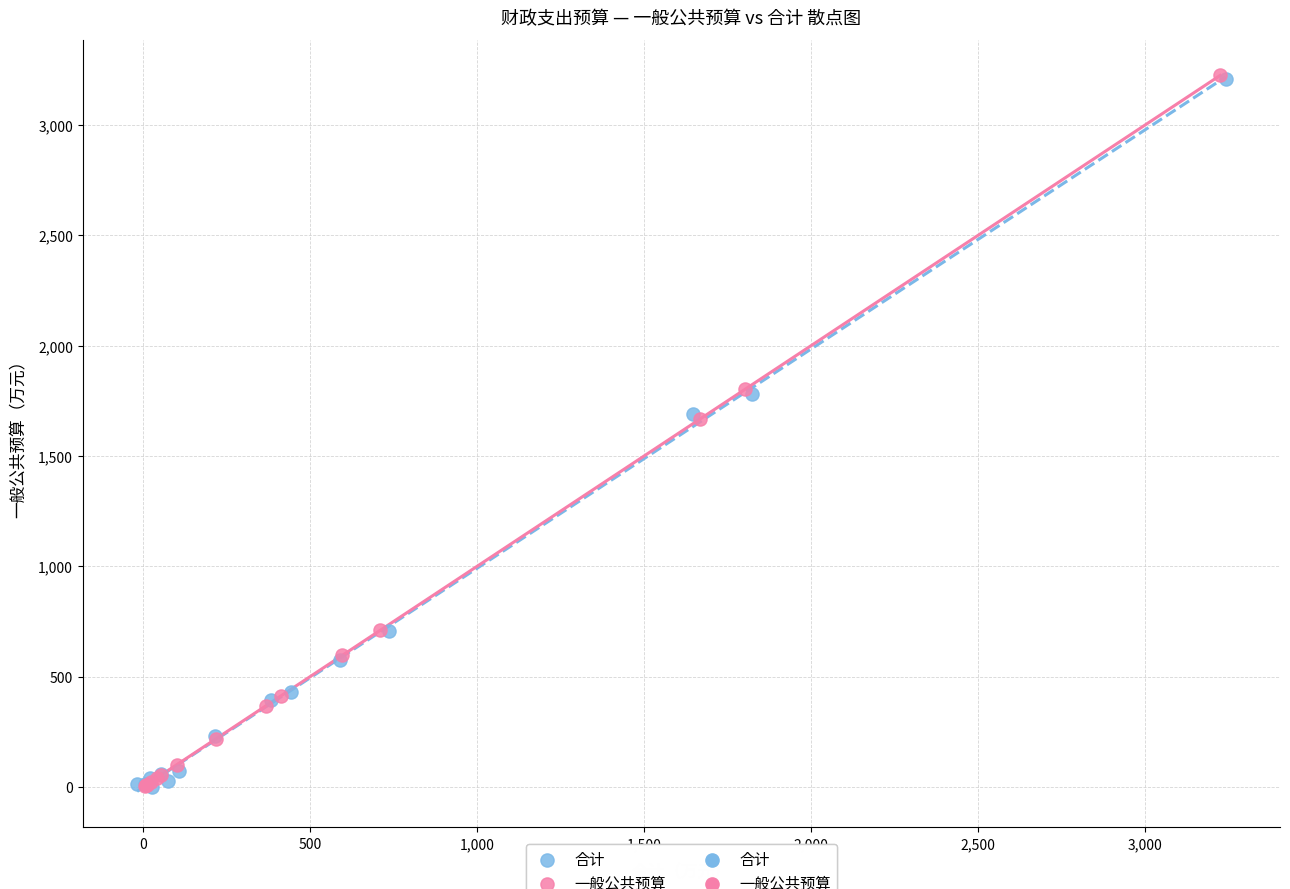

Which series has the largest Y range (max minus min)?

一般公共预算